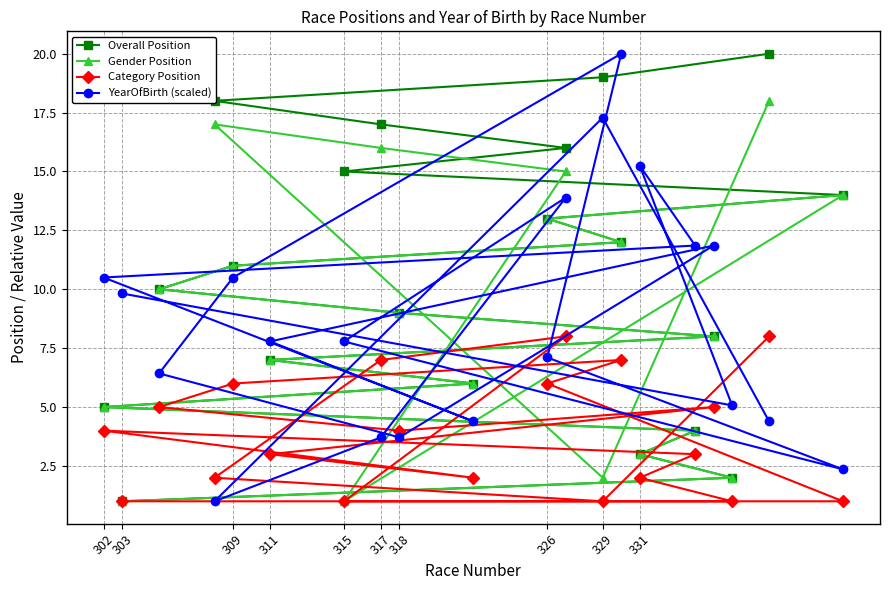

Is it true that YearOfBirth (scaled) equals 10.5 at 309?

True